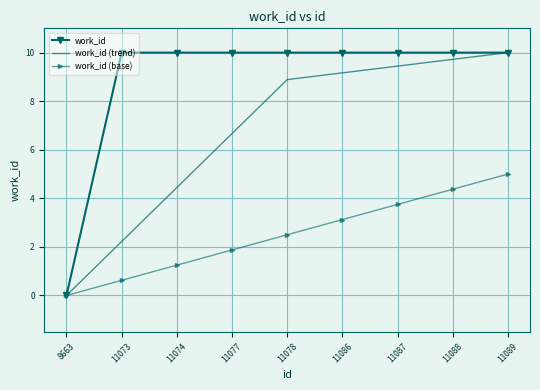

What is the difference between the second highest and minimum values in the work_id series?

10.0